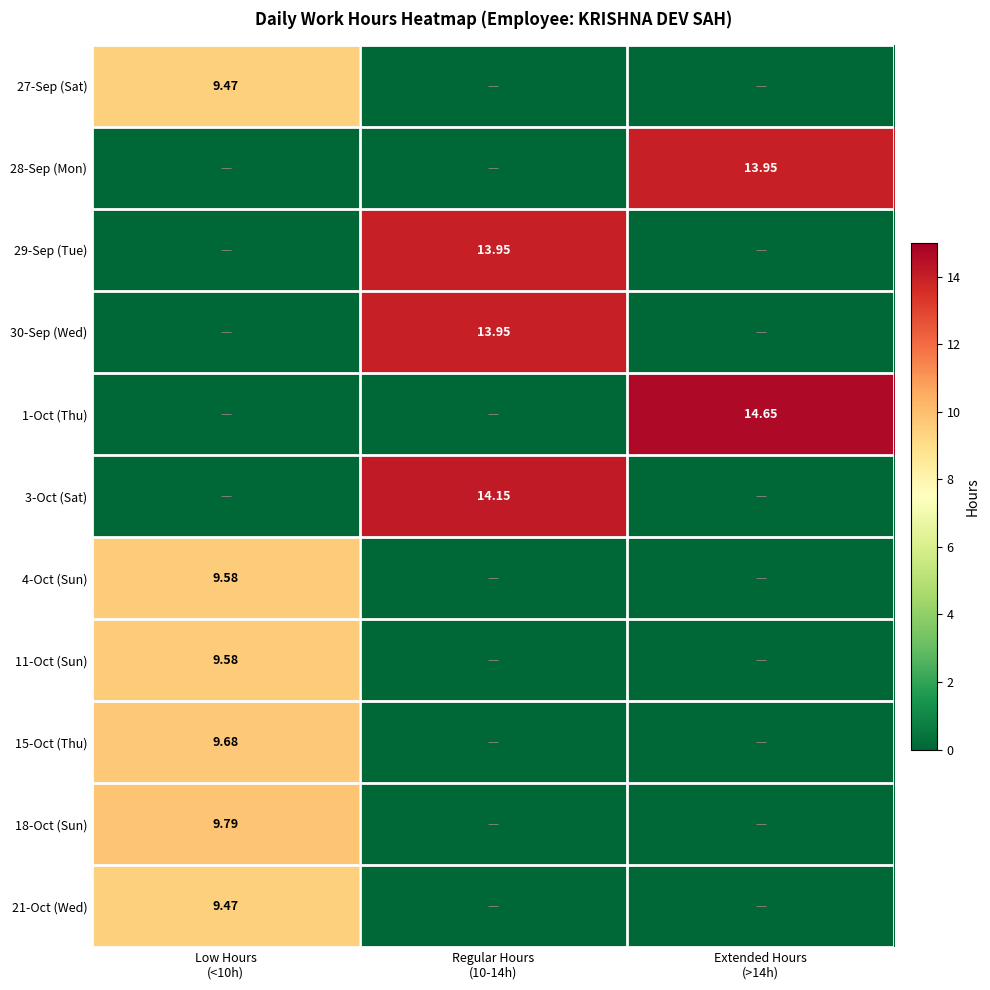

What is the average value of the 11-Oct (Sun) series?

3.2